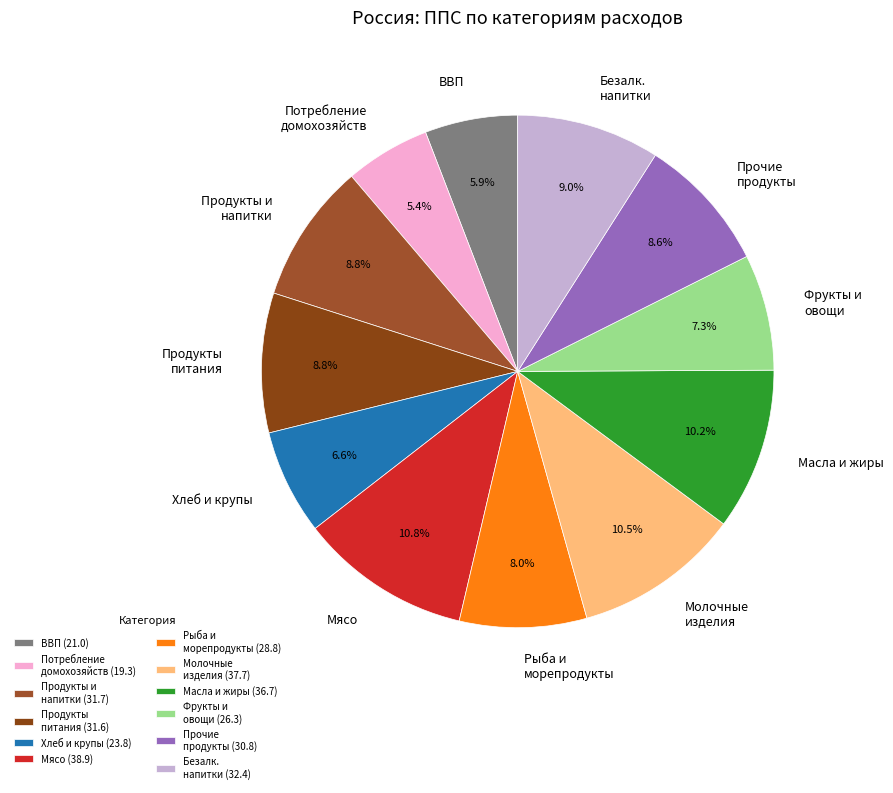

What is the total percentage of Фрукты и овощи and Прочие продукты?

15.9%